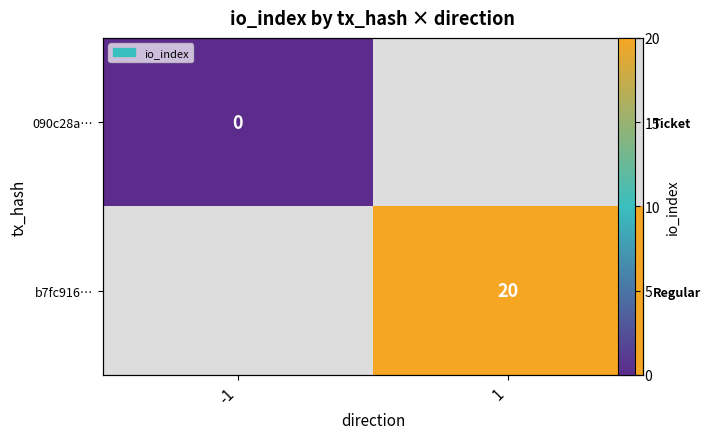

Which label corresponds to the smallest value in the chart?

-1